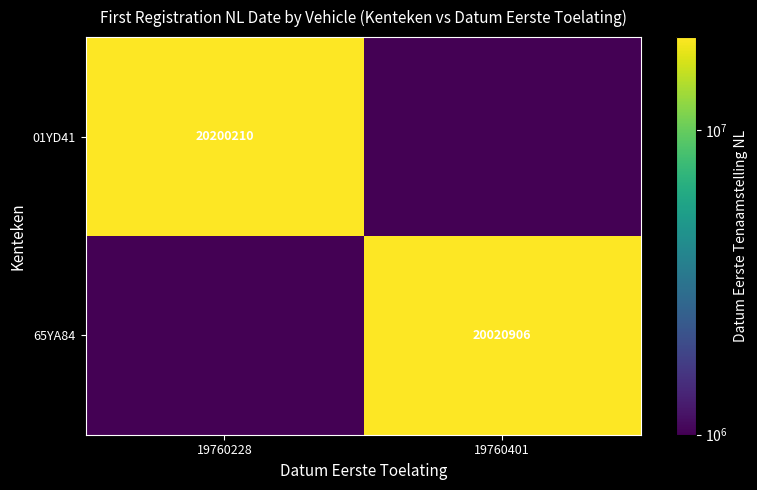

Which label corresponds to the largest value in the chart?

19760228